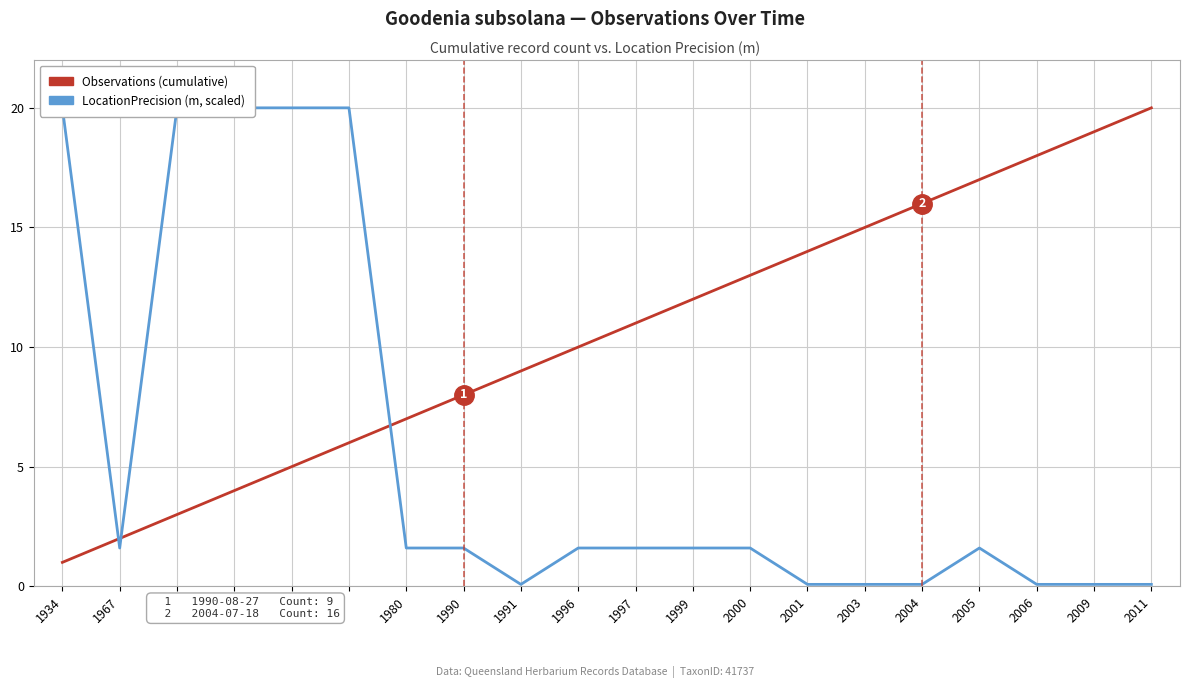

At which label is Observations (cumulative) closest to 10?

1996